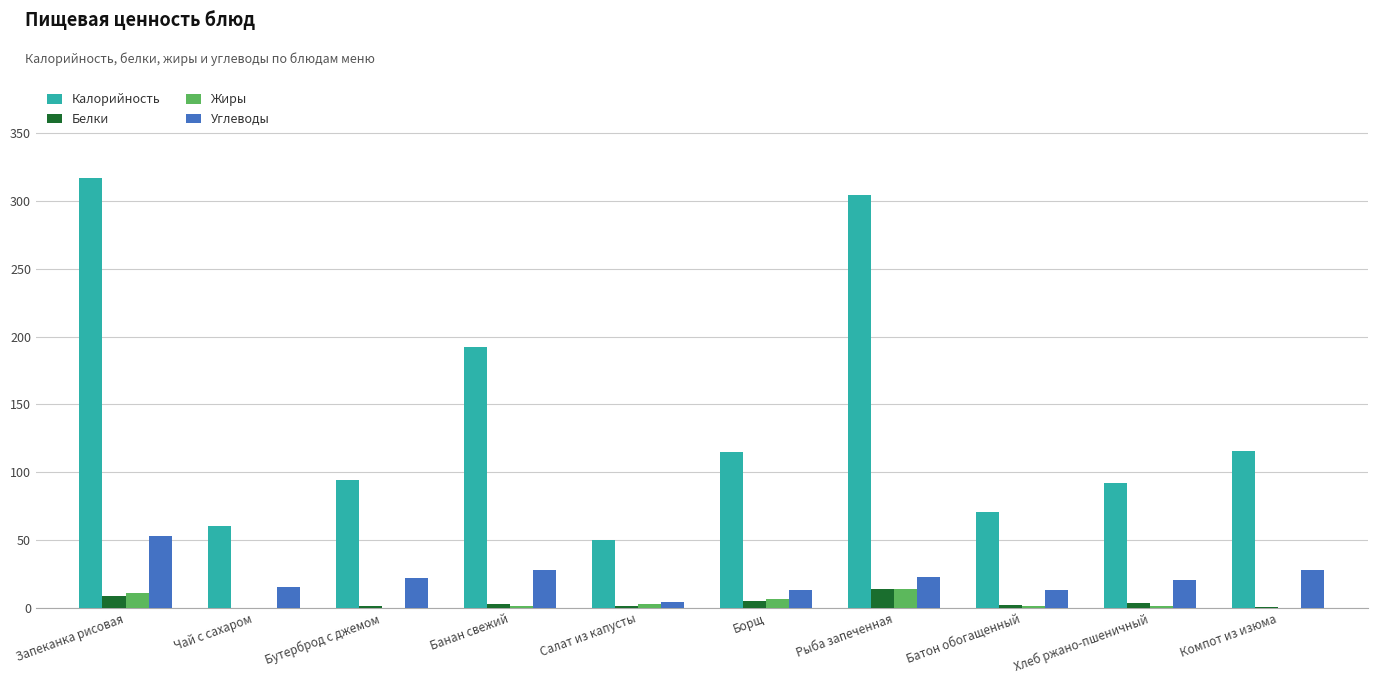

How many groups of bars are there?

10